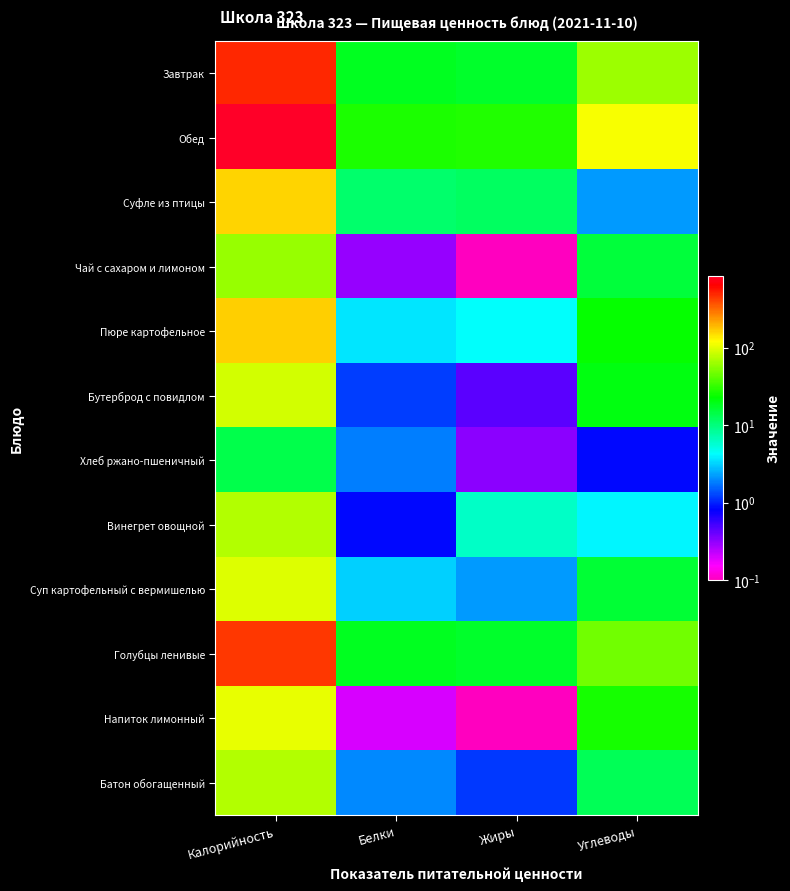

What is the total value across all series at Углеводы?

345.9